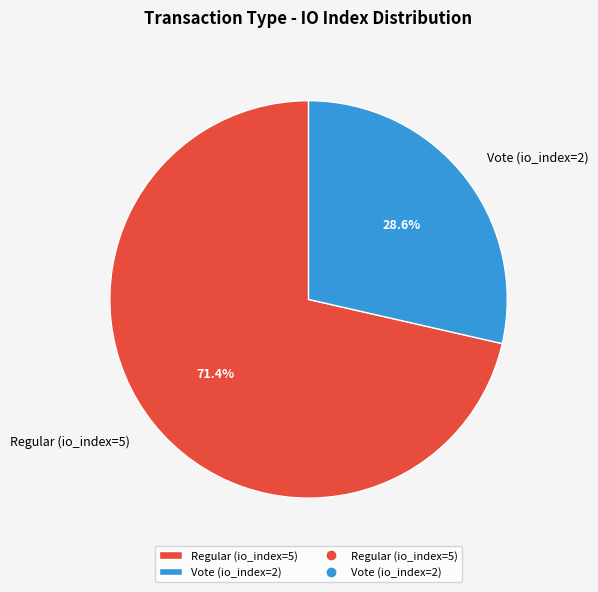

The Regular (io_index=5) slice represents 71% of the pie. True or false?

True